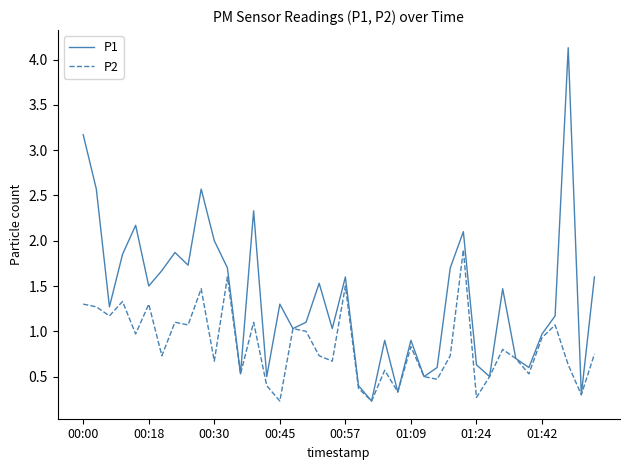

How many interior local peaks does the P1 series have?

12